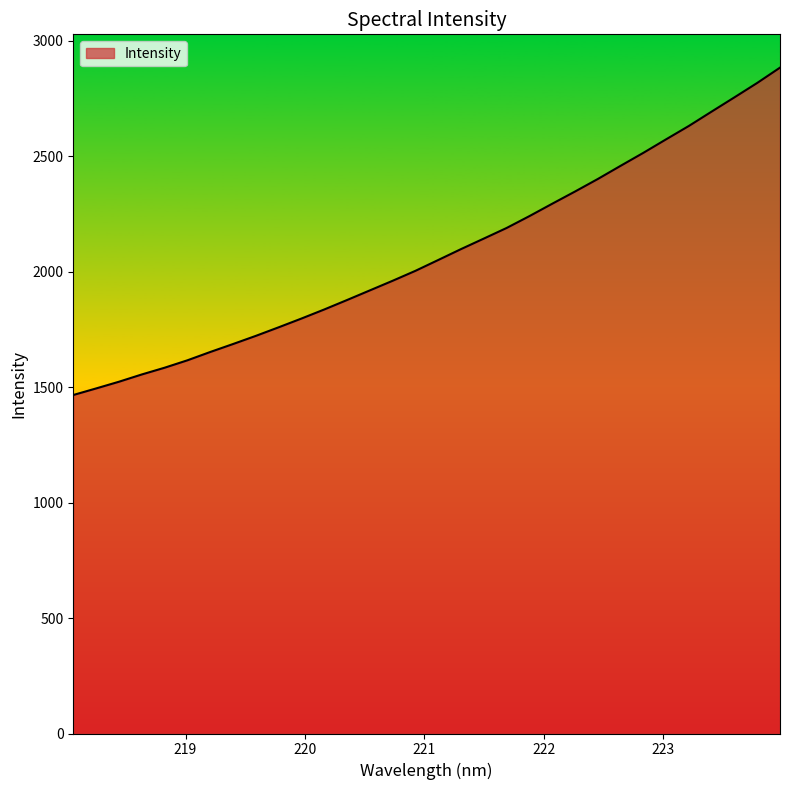

What is the minimum value shown in the chart?

1466.0